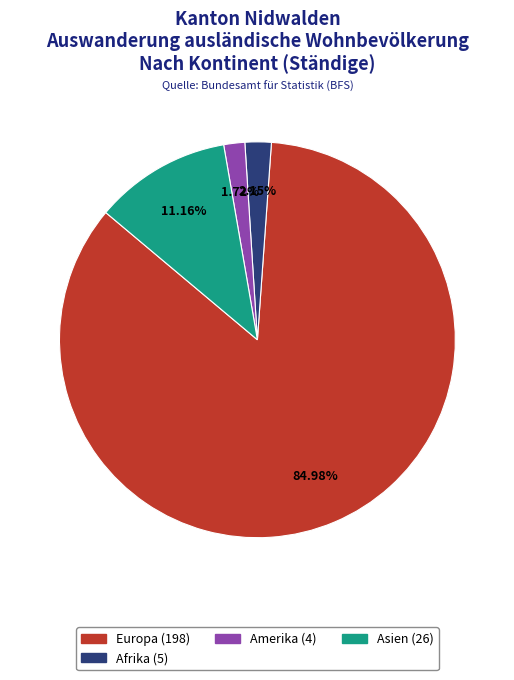

How many segments does this pie chart have?

4